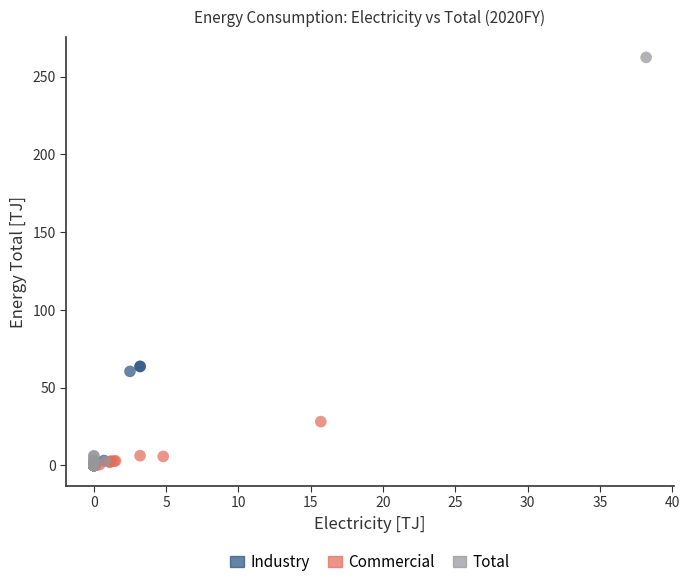

Which series contains the highest Y value?

Total